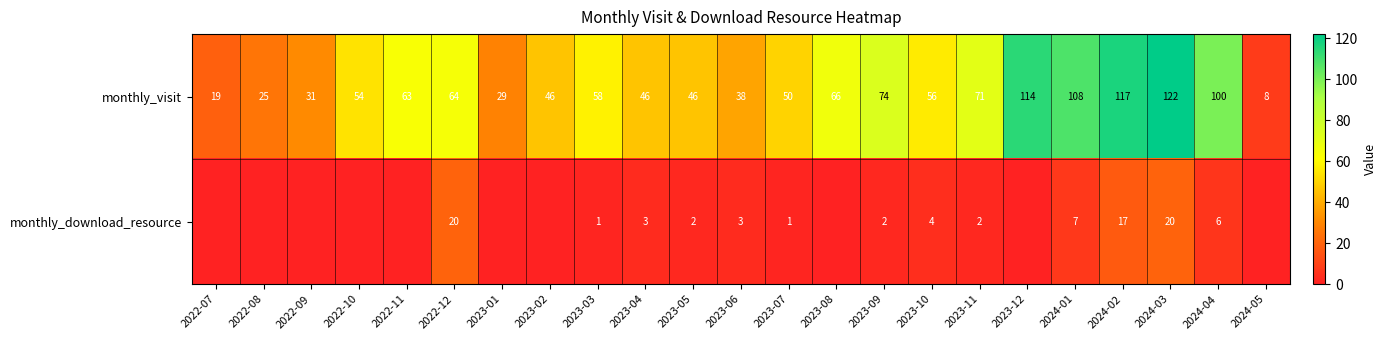

What value does the monthly_visit series have at 2024-03, to the nearest 50?

100